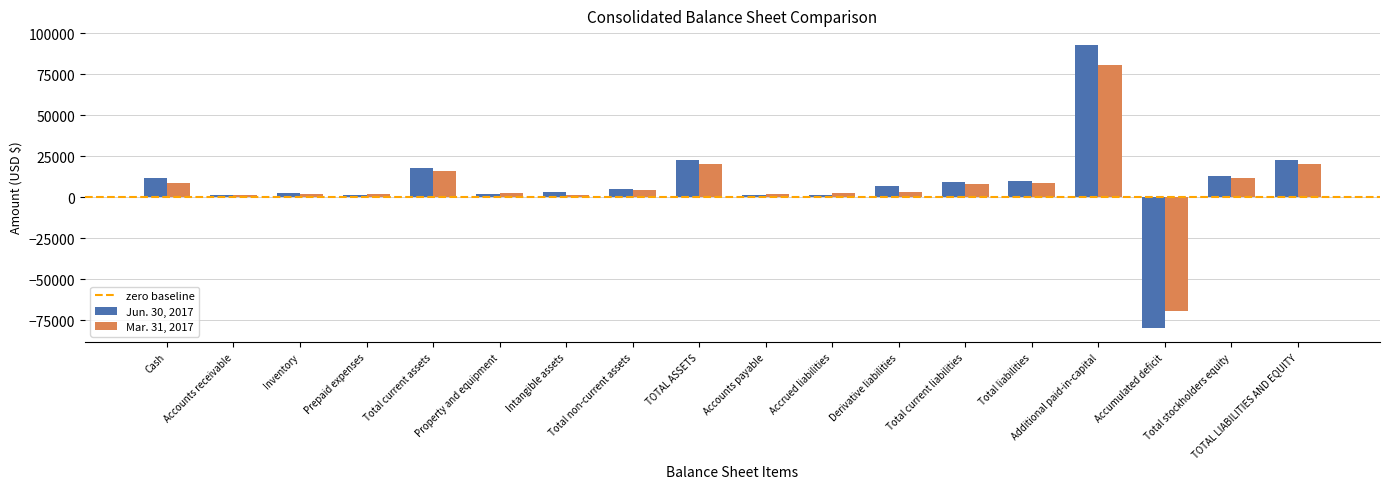

Rank the series by their average value, from lowest to highest.

Mar. 31, 2017, Jun. 30, 2017